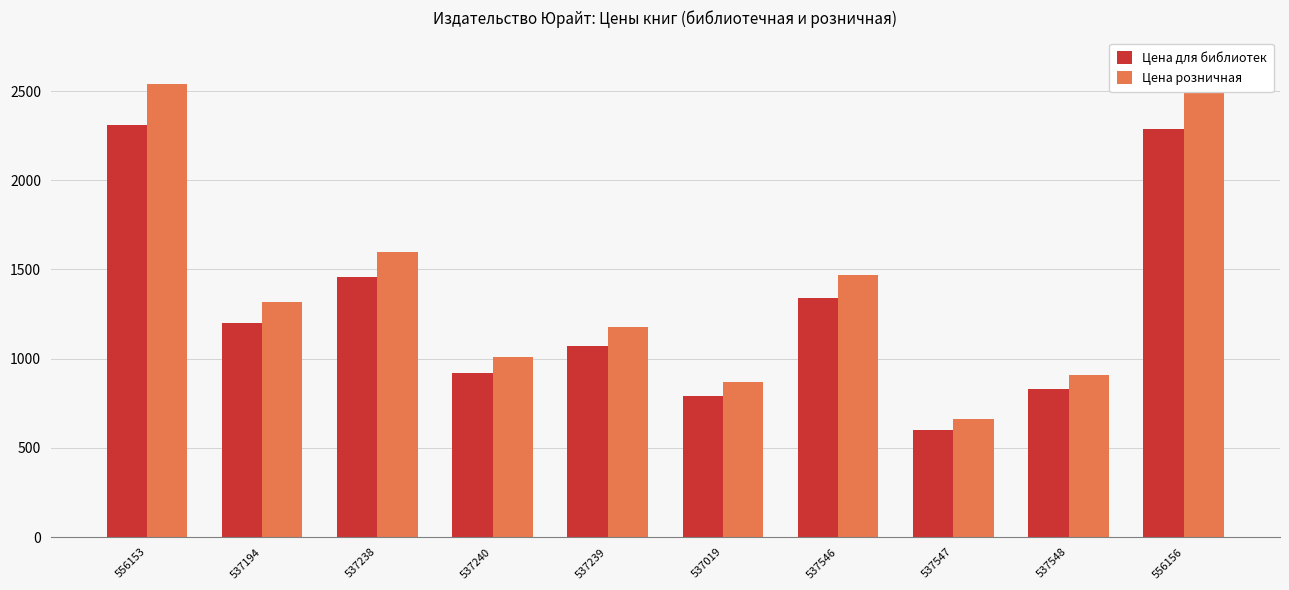

Is the value of Цена розничная at 537240 greater than the value of Цена для библиотек at 537548?

Yes